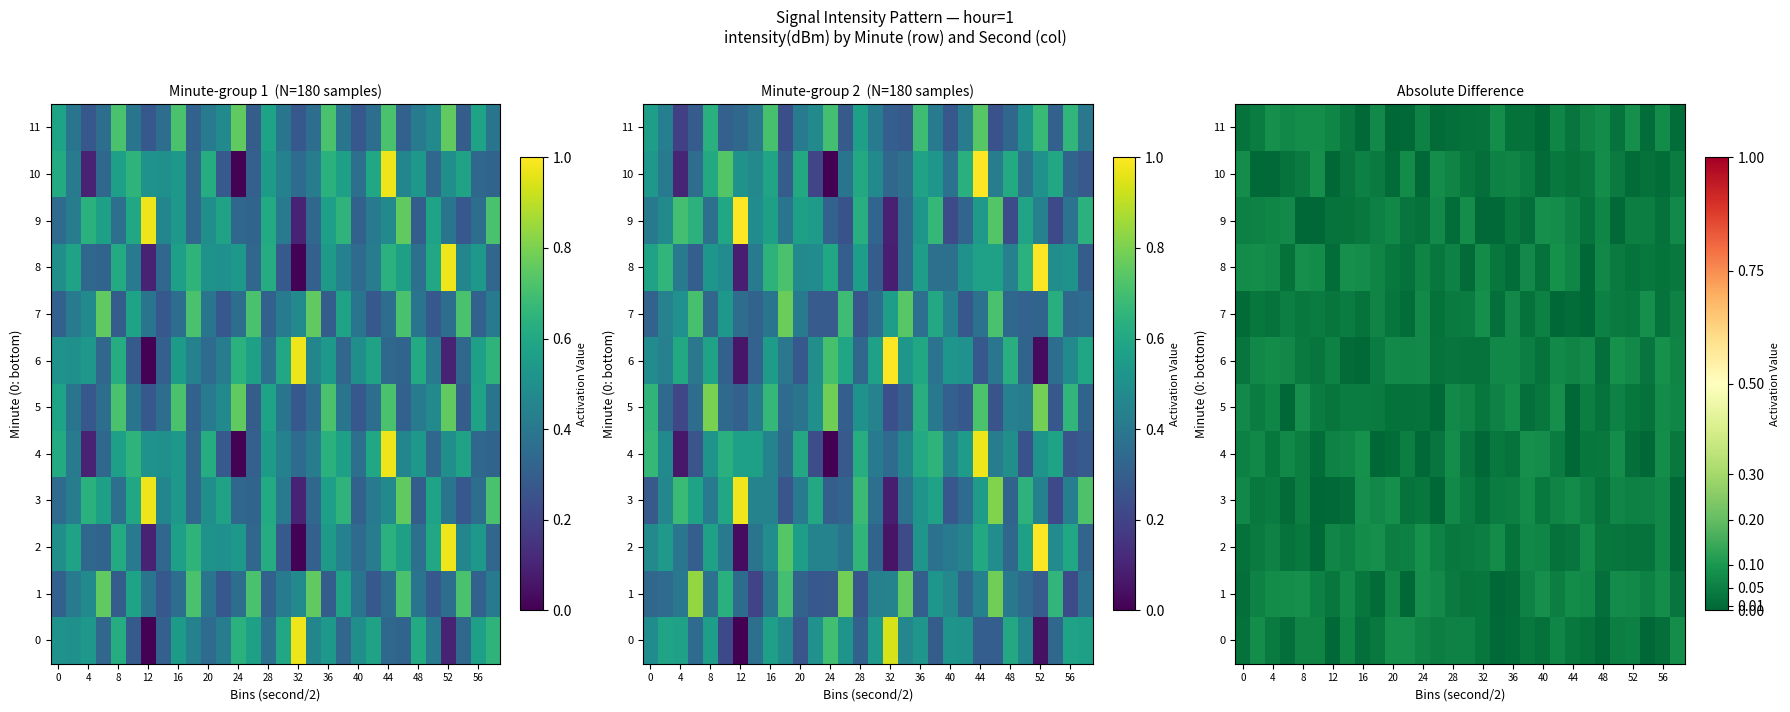

Is it true that 0 equals 0.0 at 40?

False